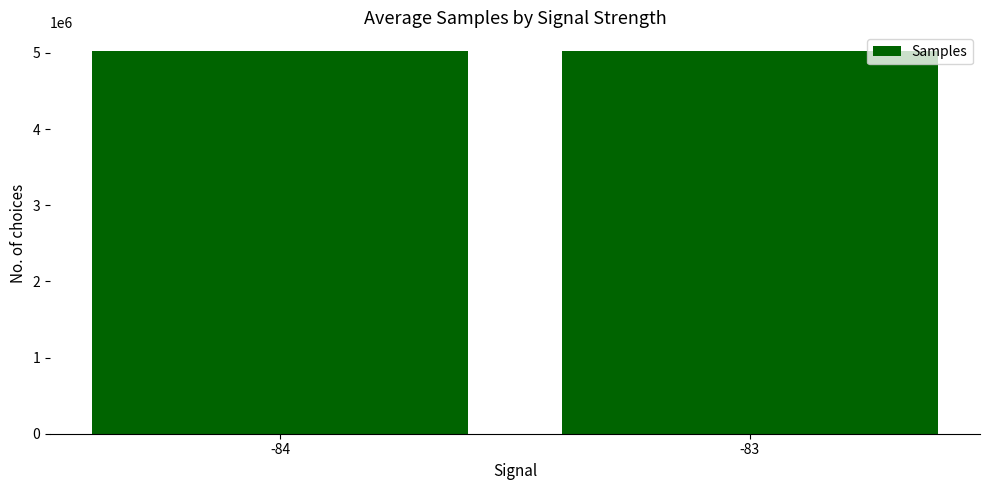

True or false: the data shows 7915201 at -83.

False